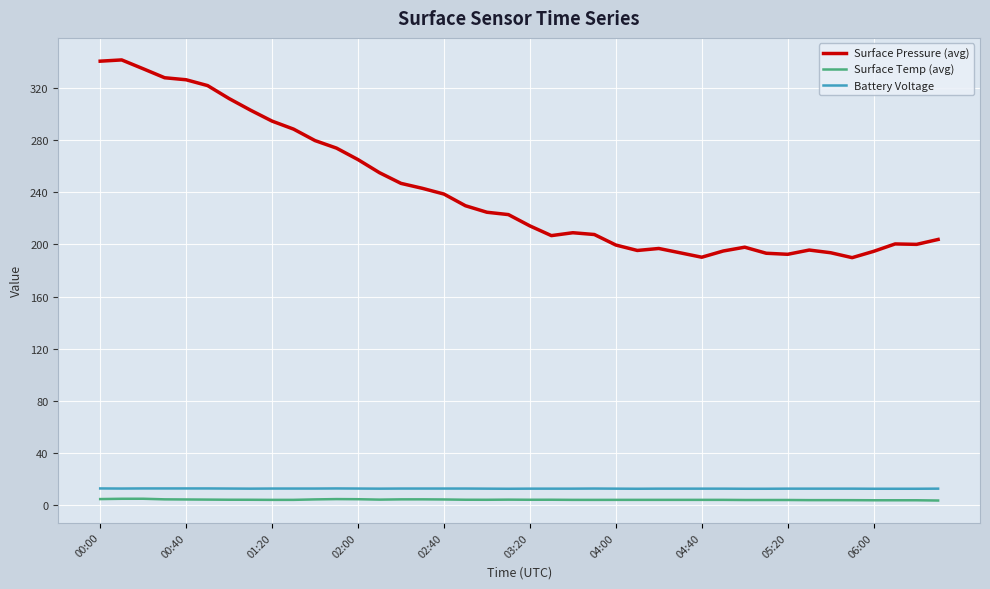

Which series has the largest total across all categories?

Surface Pressure (avg)